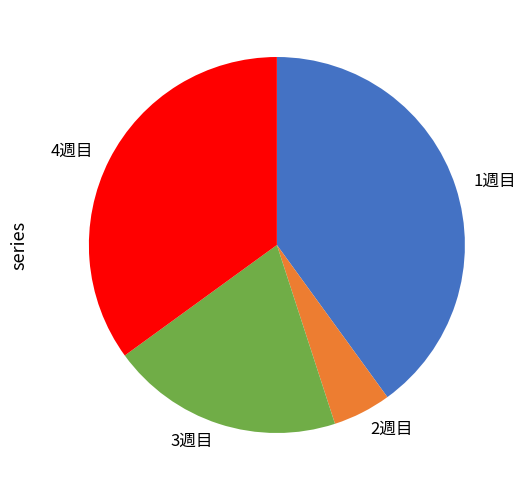

Which slice is the largest?

1週目